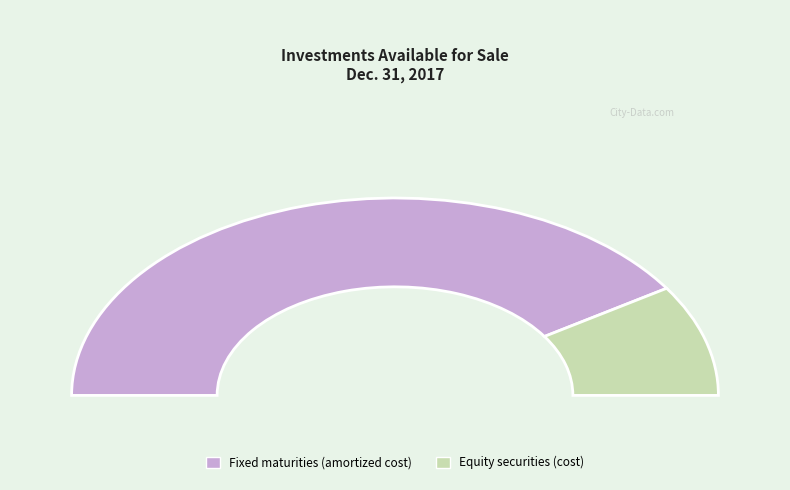

Rank the categories by value from lowest to highest.

Equity securities (cost), Fixed maturities (amortized cost)